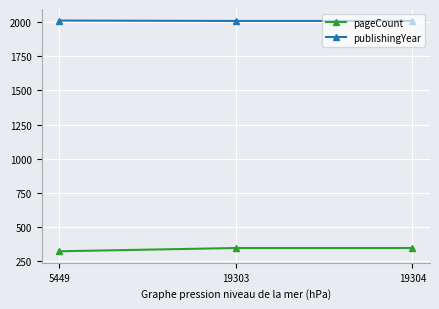

What is the difference between the highest and lowest values at 5449?

1693